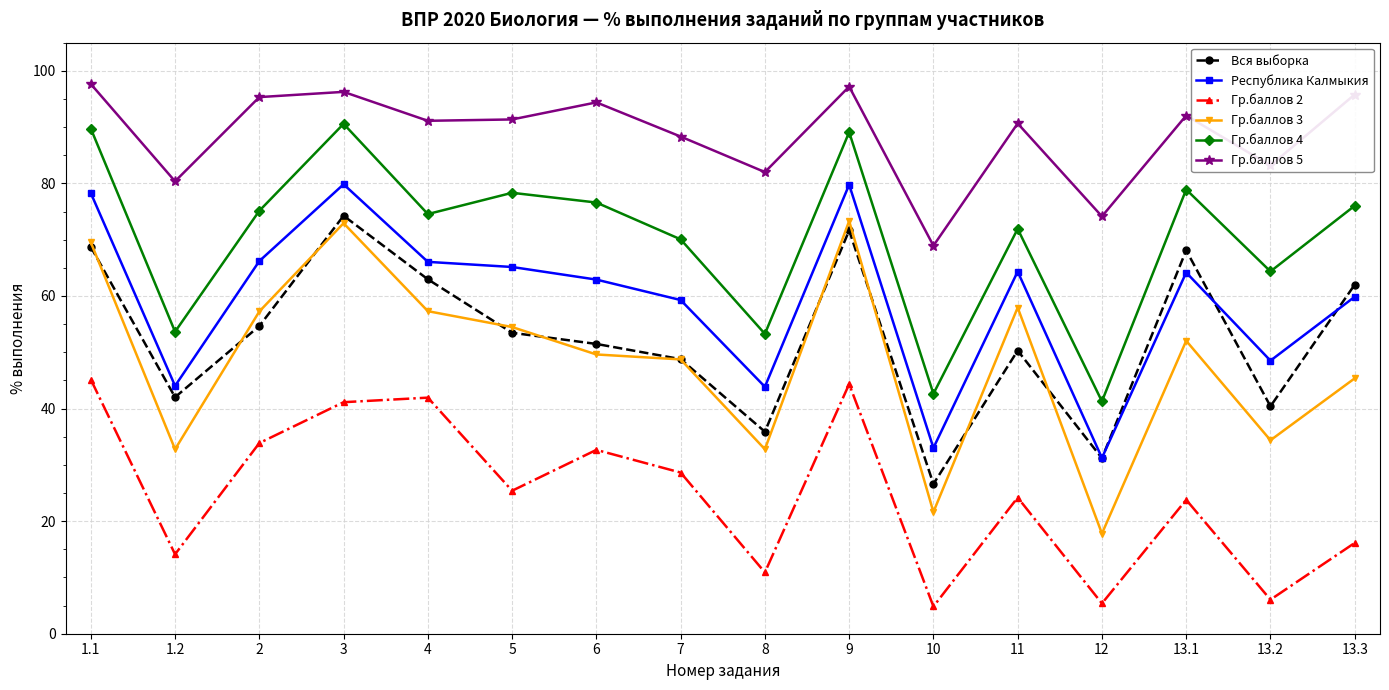

What is the label of the 11th point from the left?

10